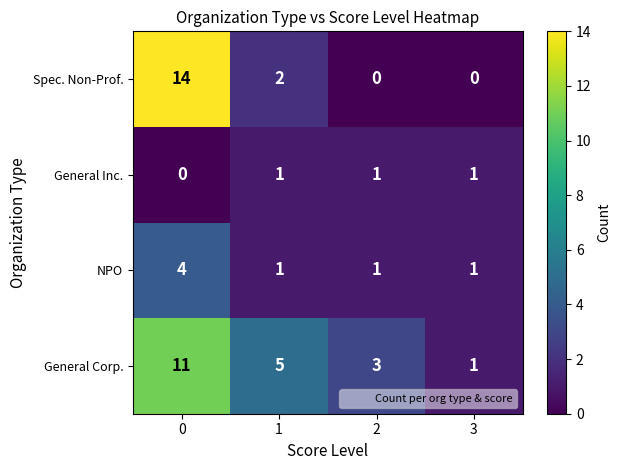

How many NPO values are between 1 and 4?

4